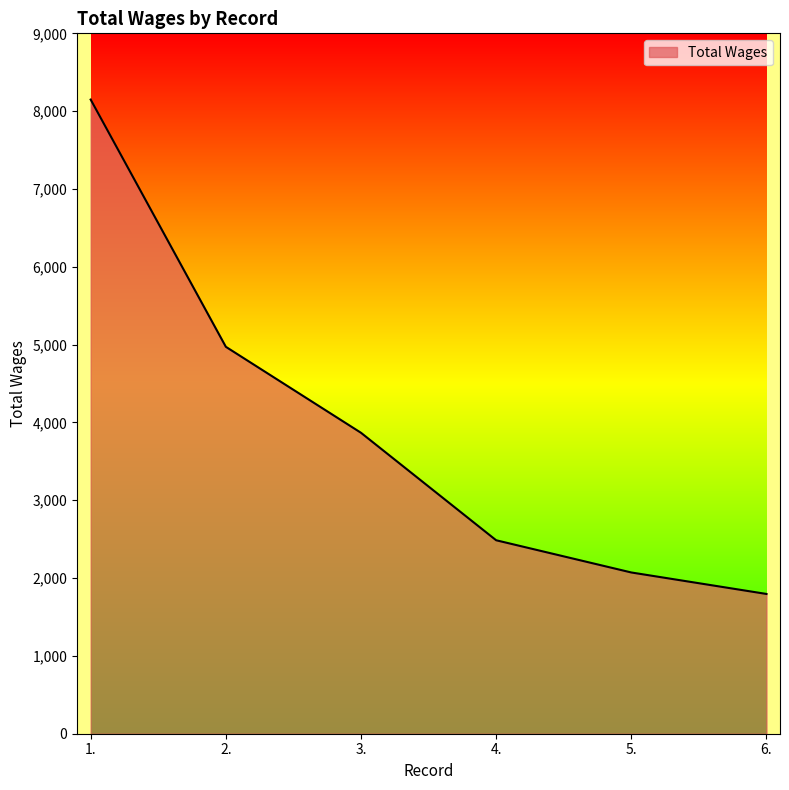

At which label does the data first exceed 3867?

1.